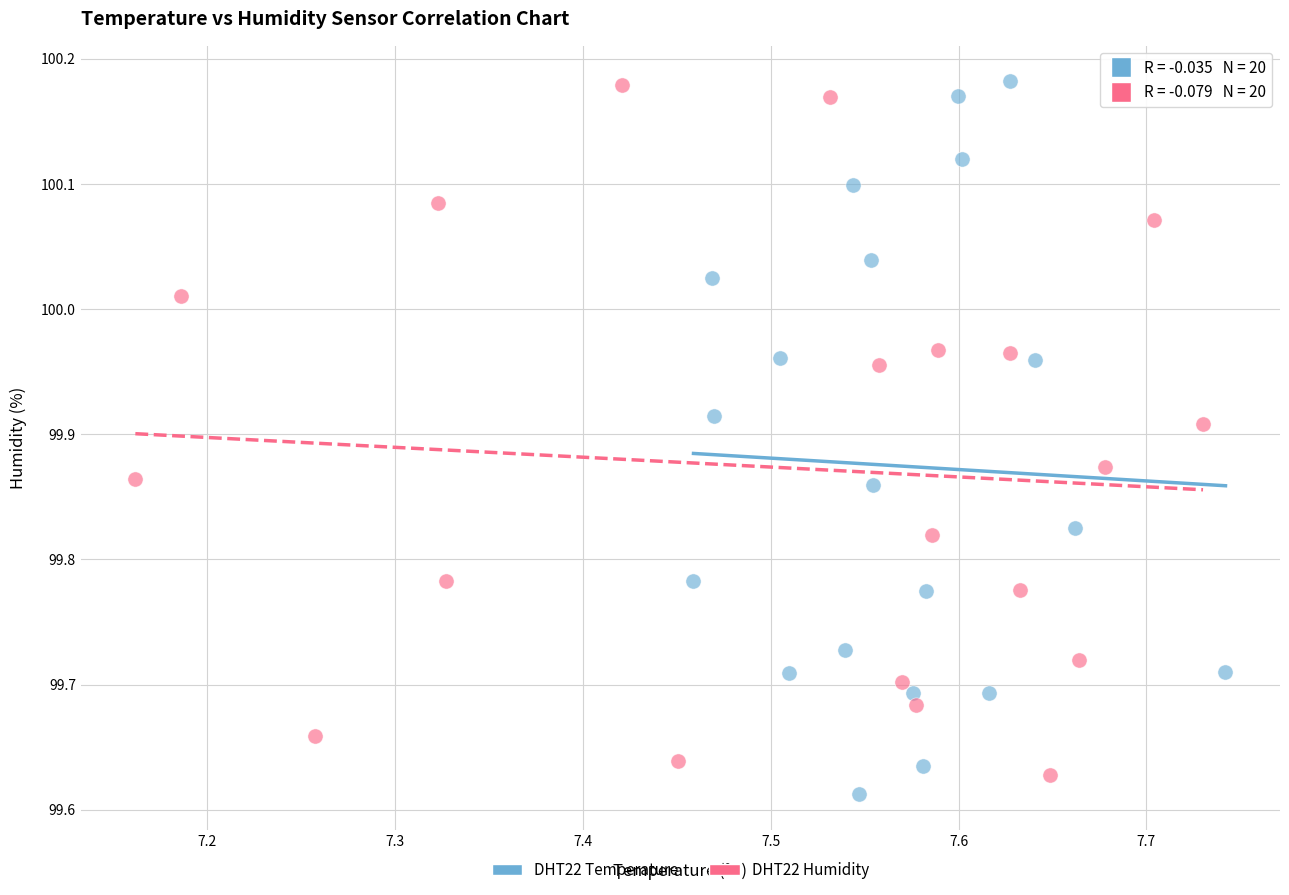

What are all the series names shown in the legend?

DHT22 Temperature, DHT22 Humidity